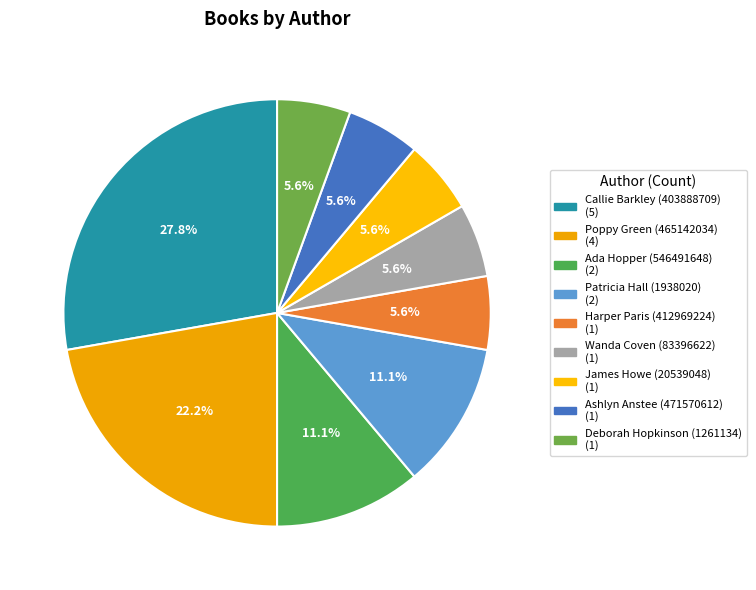

Rank the categories by value from lowest to highest.

Harper Paris (412969224), Wanda Coven (83396622), James Howe (20539048), Ashlyn Anstee (471570612), Deborah Hopkinson (1261134), Ada Hopper (546491648), Patricia Hall (1938020), Poppy Green (465142034), Callie Barkley (403888709)